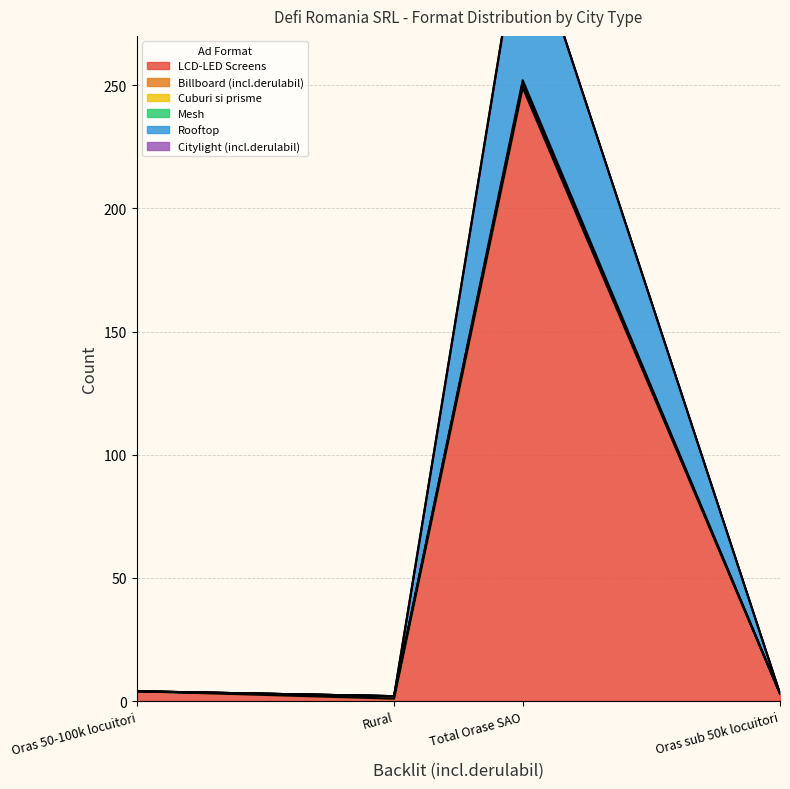

What are all the series names shown in the legend?

LCD-LED Screens, Billboard (incl.derulabil), Cuburi si prisme, Mesh, Rooftop, Citylight (incl.derulabil)